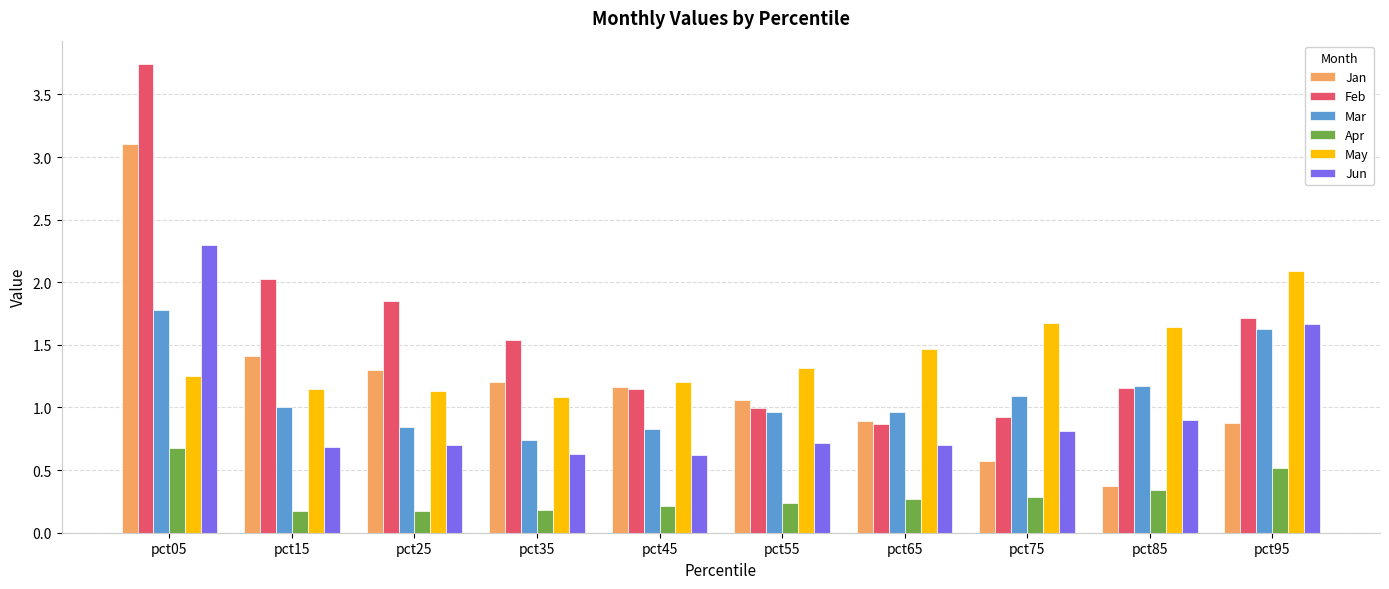

List the series in order of their peak value, lowest first.

Apr, Mar, May, Jun, Jan, Feb